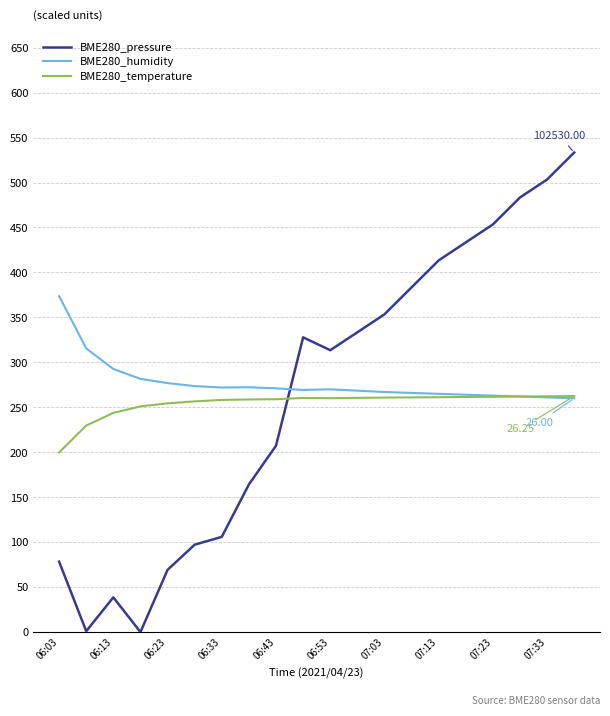

List the series in order of their peak value, lowest first.

BME280_temperature, BME280_humidity, BME280_pressure